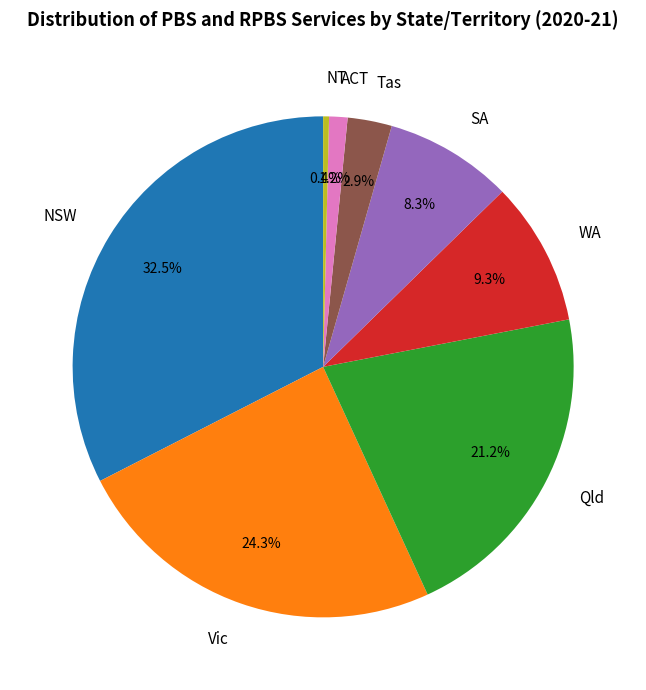

Rank the categories by value from lowest to highest.

NT, ACT, Tas, SA, WA, Qld, Vic, NSW